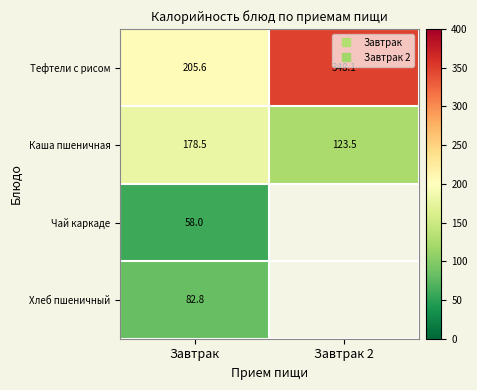

The Тефтели с рисом series shows 304.8 at Завтрак. True or false?

False